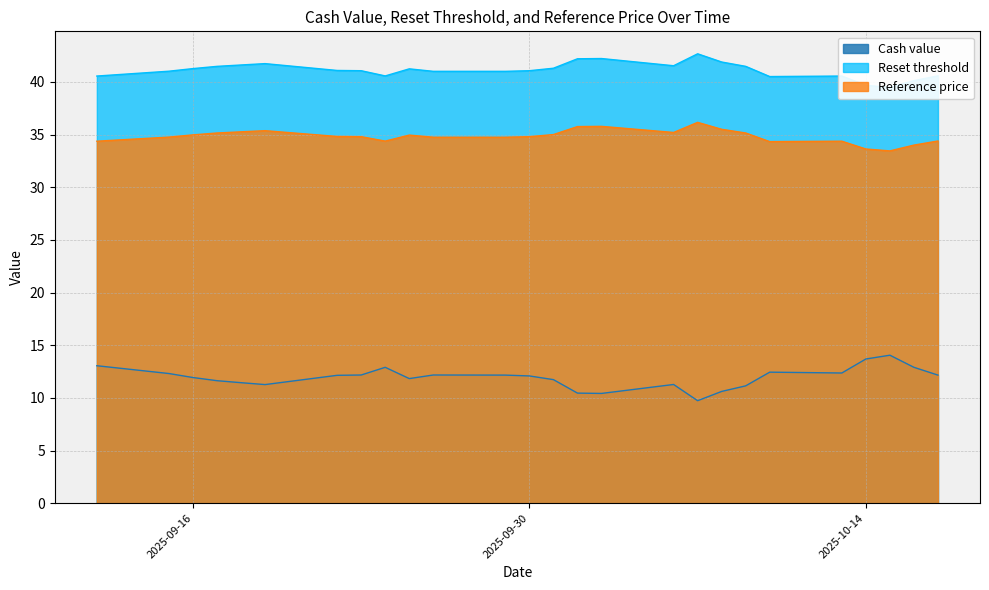

Which has a higher value, 2025-10-13 or 2025-10-14?

2025-10-14